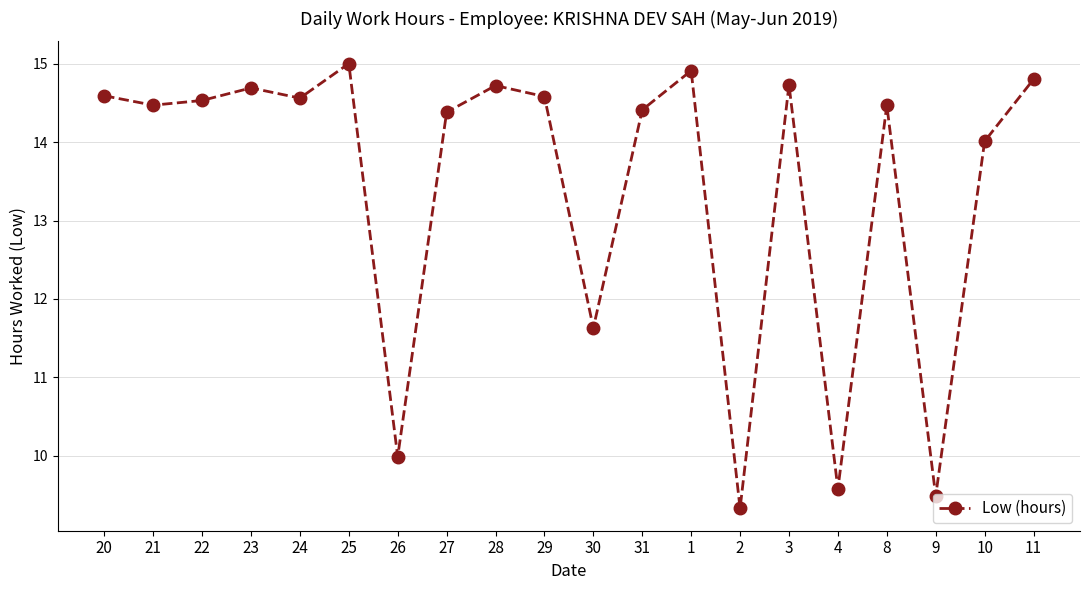

What is the smallest value displayed?

9.3